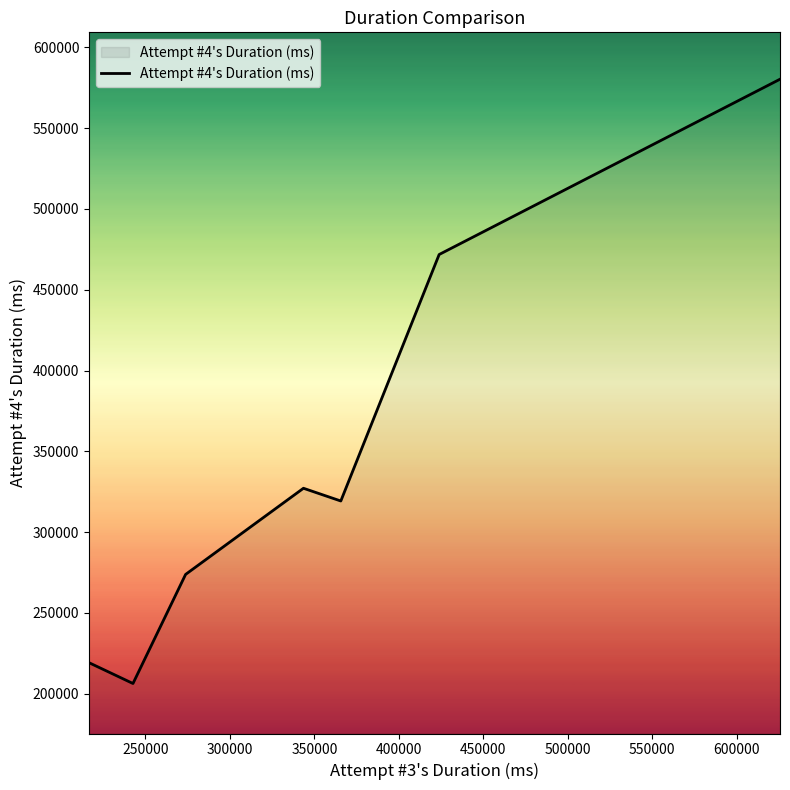

What is the difference between the second highest and minimum values?

265488